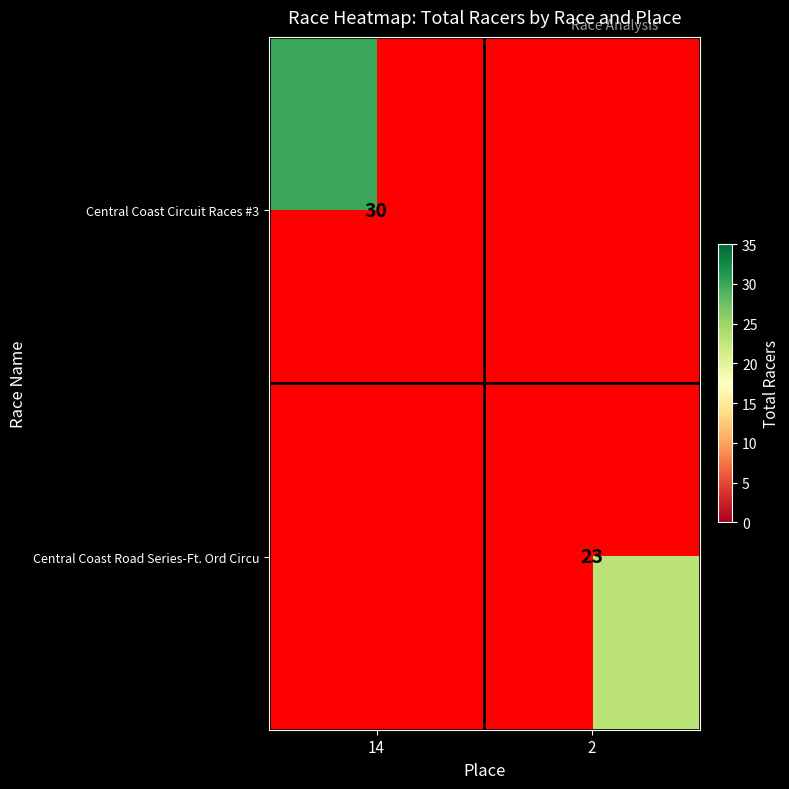

True or false: Central Coast Road Series-Ft. Ord Circu has a value of 34 at 2.

False